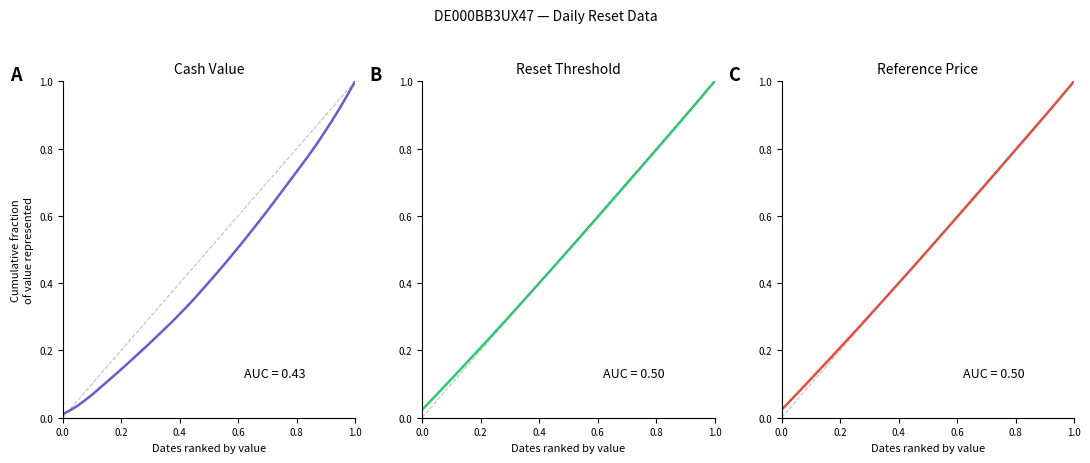

How many lines are shown in the chart?

3